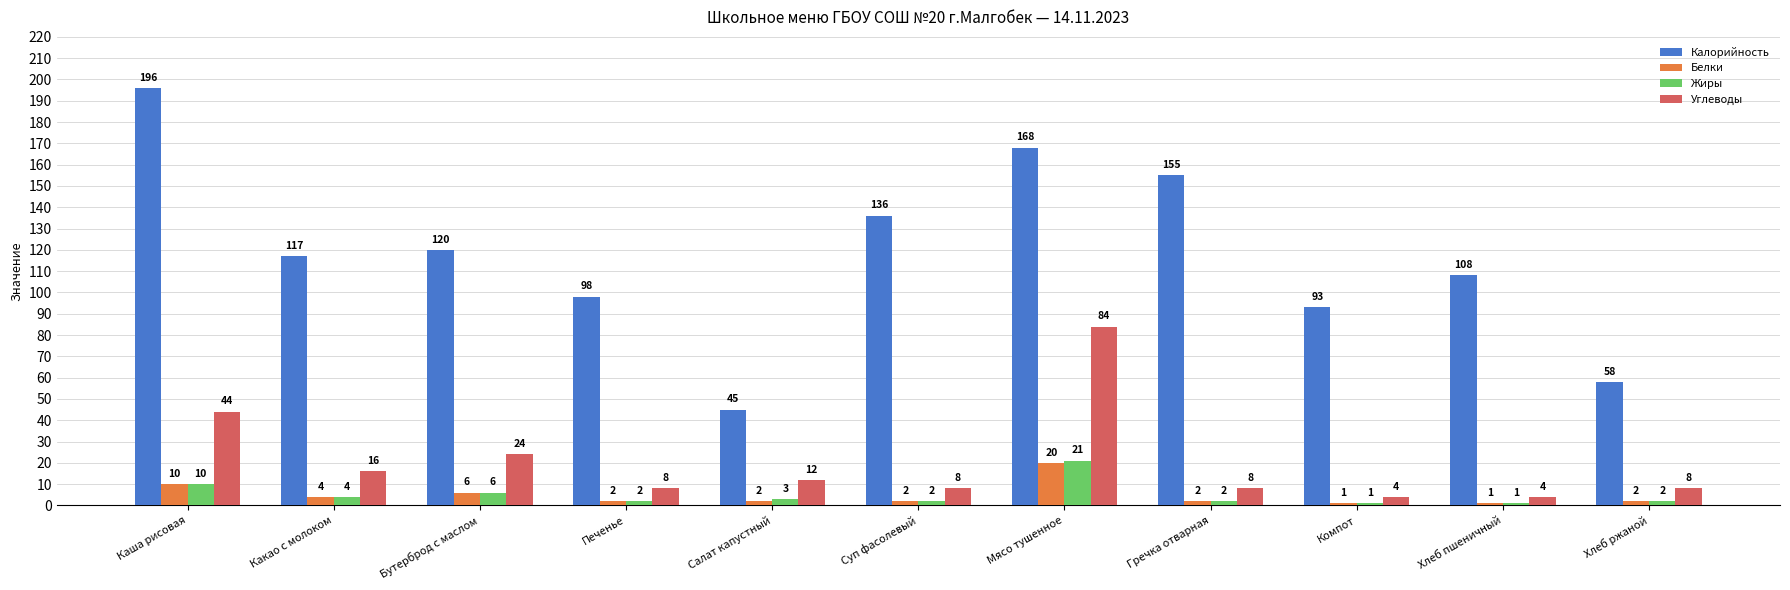

Which label corresponds to the largest value in the chart?

Каша рисовая